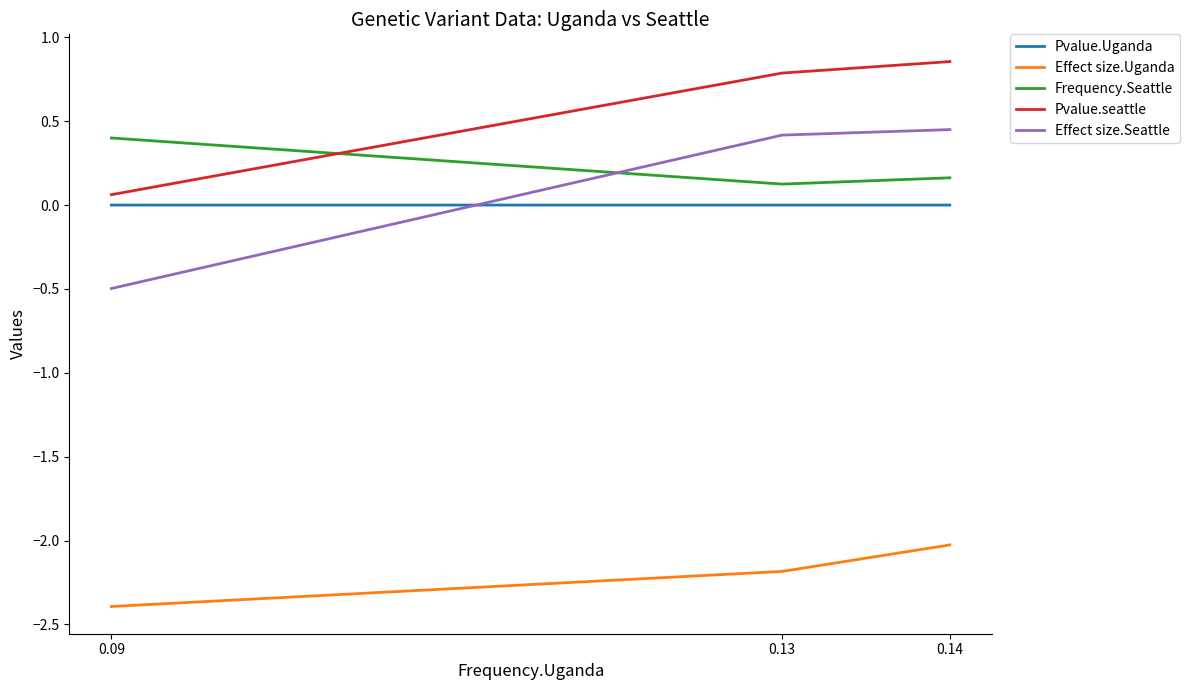

What is the smallest value displayed?

-2.4